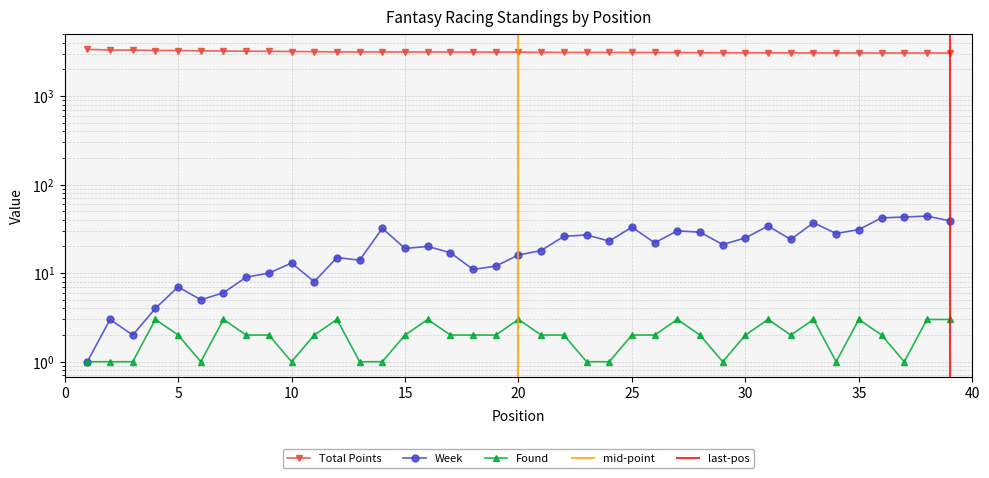

True or false: Total Points and Found cross at least once.

False